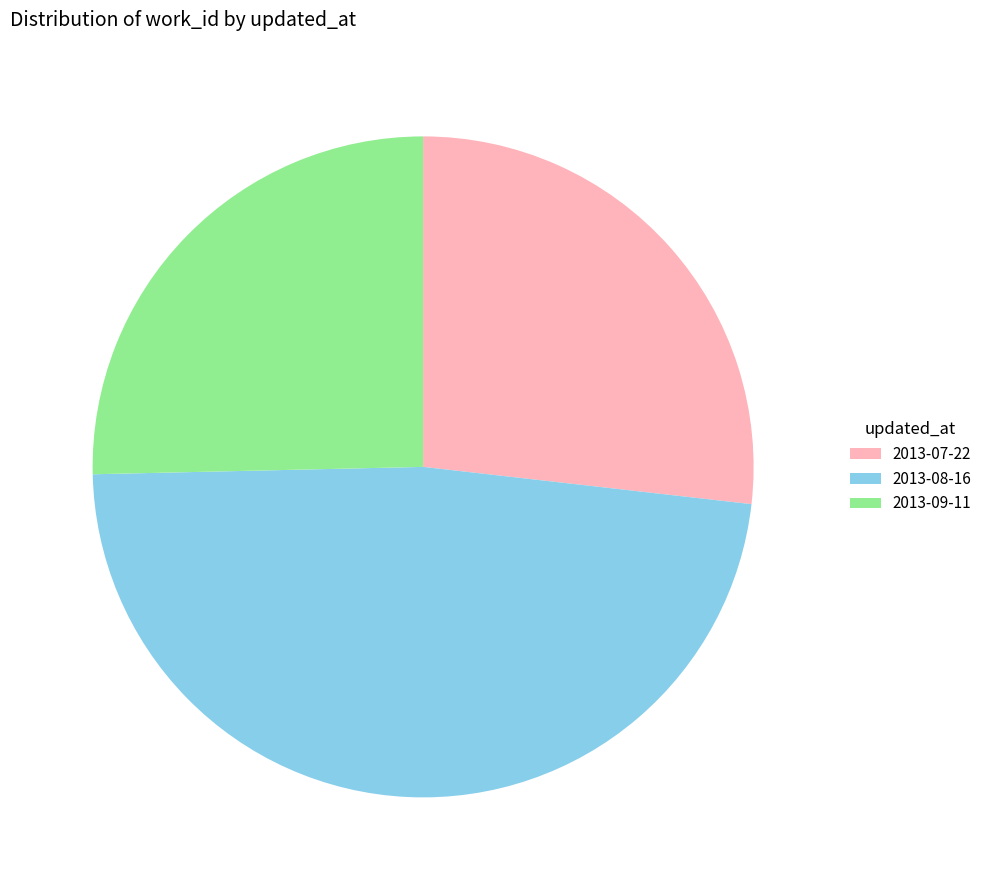

What is the largest slice in the pie chart?

2013-08-16